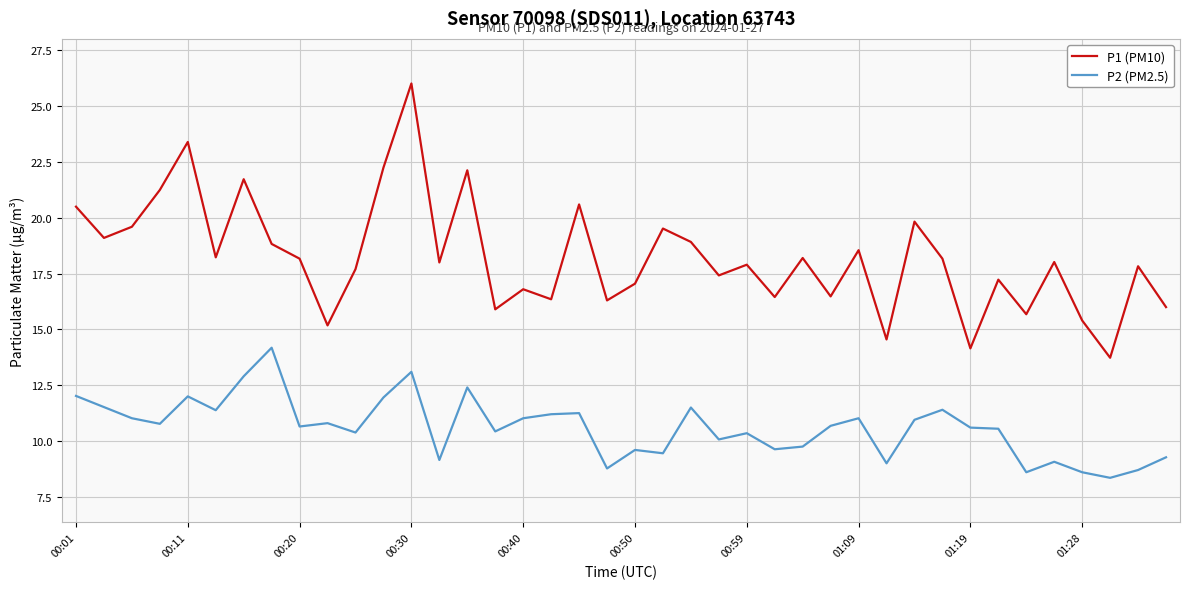

What is the difference between the maximum and minimum values in the P2 (PM2.5) series?

5.8